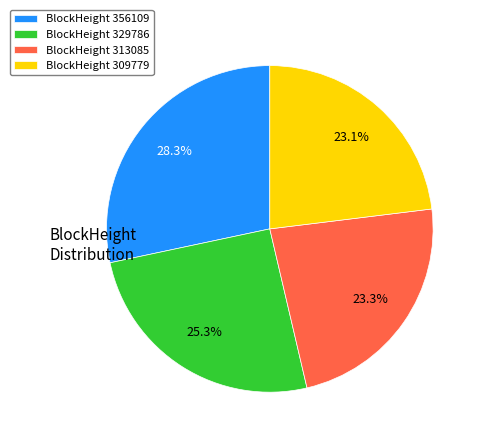

Which category has the biggest portion of the pie?

BlockHeight 356109